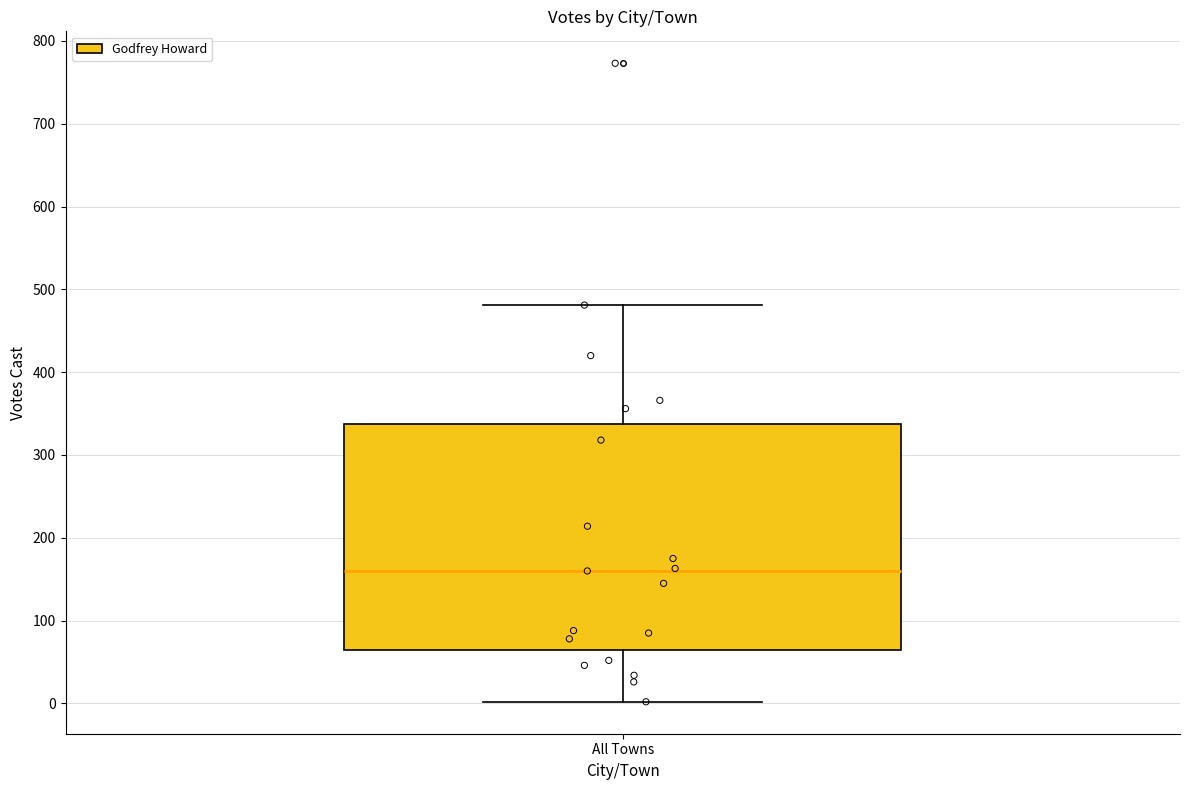

Read this box plot against the y-axis: the position of the median line, the range covered by the box, and the ends of both whiskers. The values are not printed on the chart, so give them approximately, as read against the axis.

median 160, box 70 to 340, whiskers 0 to 480